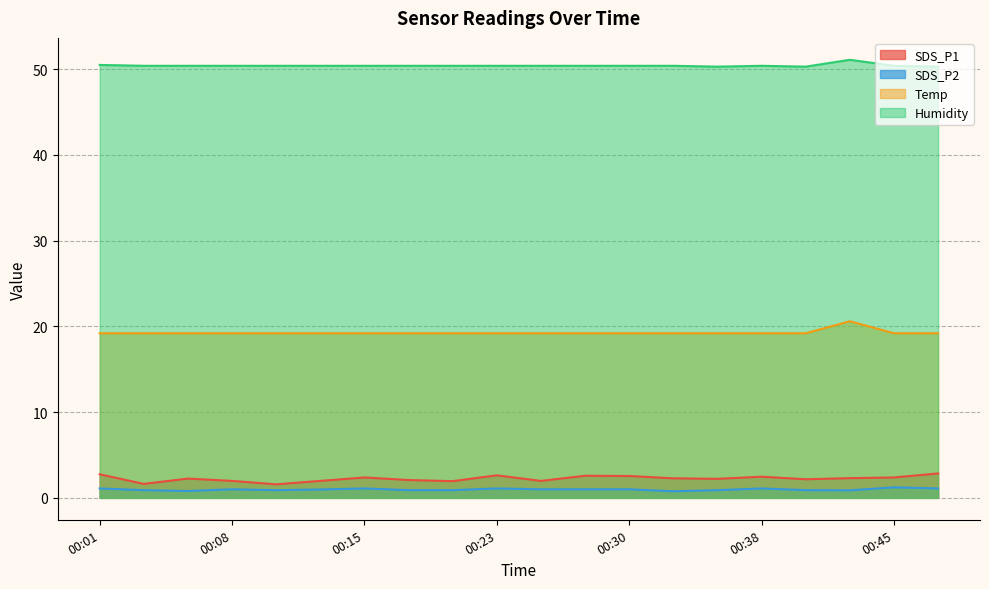

Reading left to right, extract all data points from this chart.

SDS_P1: 2.8	1.6	2.2	2.0	1.6	2.0	2.4	2.1	1.9	2.6	2.0	2.6	2.5	2.3	2.2	2.5	2.2	2.3	2.4	2.9
SDS_P2: 1.1	0.9	0.8	1.0	0.9	1.0	1.1	0.9	0.9	1.1	1.0	1.0	1.0	0.8	0.9	1.1	0.9	0.9	1.2	1.1
Temp: 19.2	19.2	19.2	19.2	19.2	19.2	19.2	19.2	19.2	19.2	19.2	19.2	19.2	19.2	19.2	19.2	19.2	20.6	19.2	19.2
Humidity: 50.5	50.4	50.4	50.4	50.4	50.4	50.4	50.4	50.4	50.4	50.4	50.4	50.4	50.4	50.3	50.4	50.3	51.1	50.4	50.3